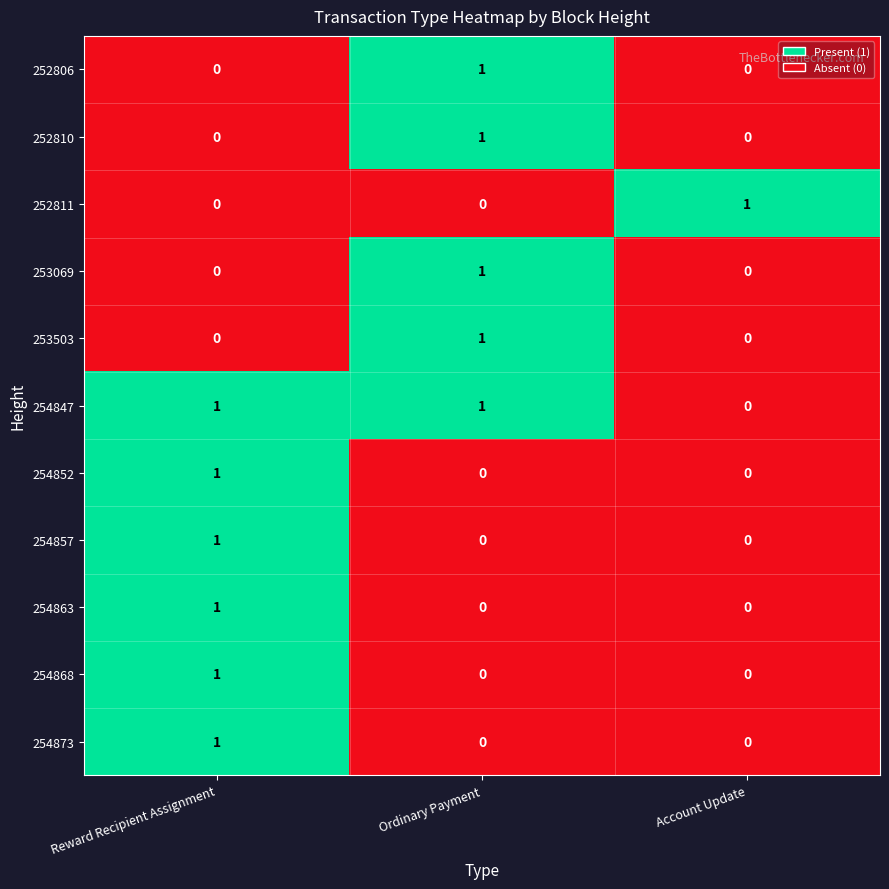

At how many categories does at least one series exceed 0?

3